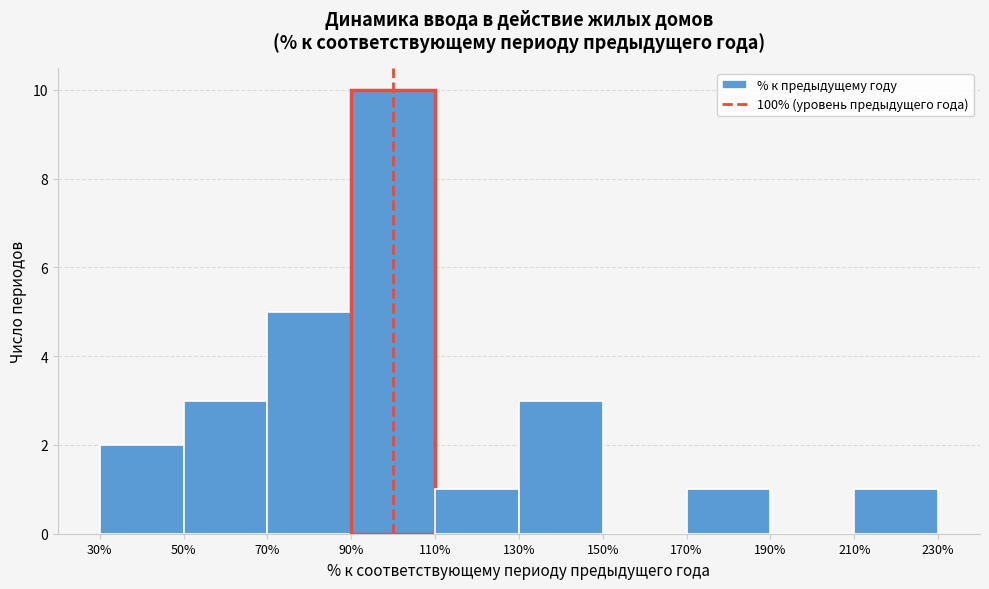

Reading left to right, transcribe this chart: for each bar, give the range it covers on the x-axis and its height. The values are not printed on the chart, so give them approximately, as read against the axis.

30% to 50%: 2
50% to 70%: 3
70% to 90%: 5
90% to 110%: 10
110% to 130%: 1
130% to 150%: 3
150% to 170%: 0
170% to 190%: 1
190% to 210%: 0
210% to 230%: 1